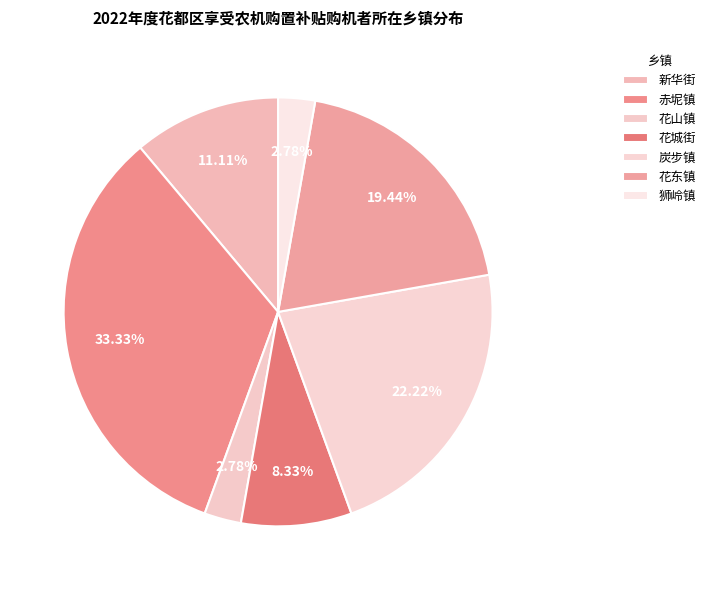

Is it true that 新华街 is 3% of the pie?

False